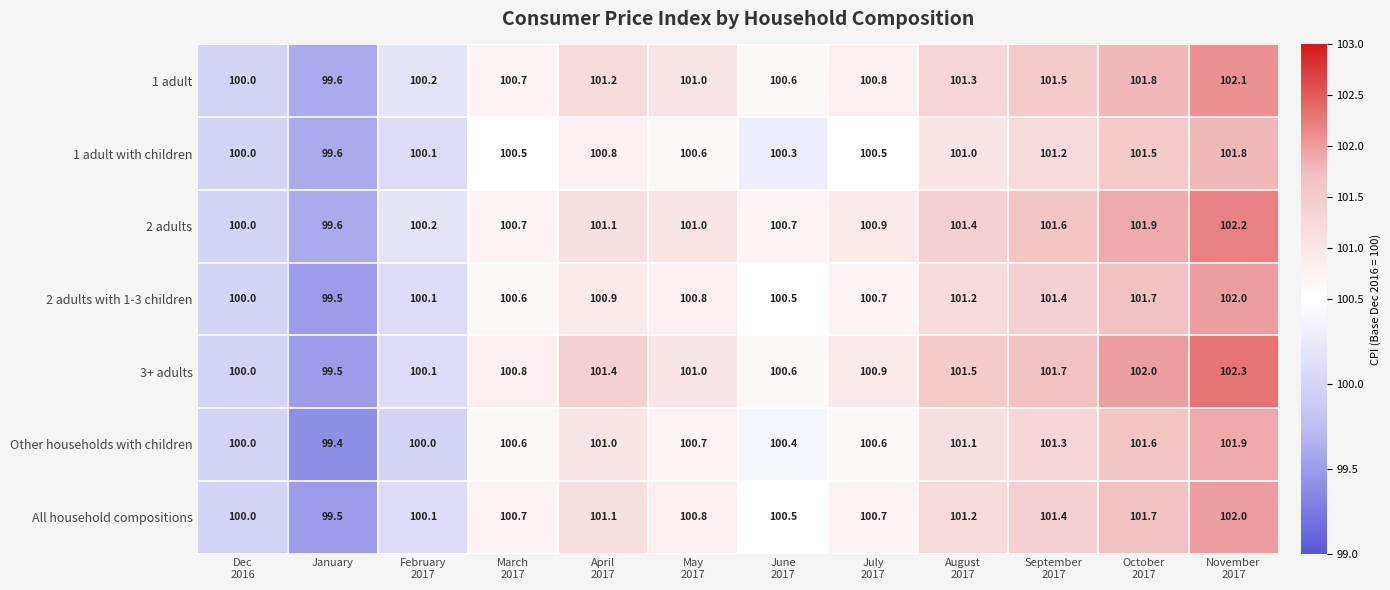

Which series has the largest total across all categories?

3+ adults